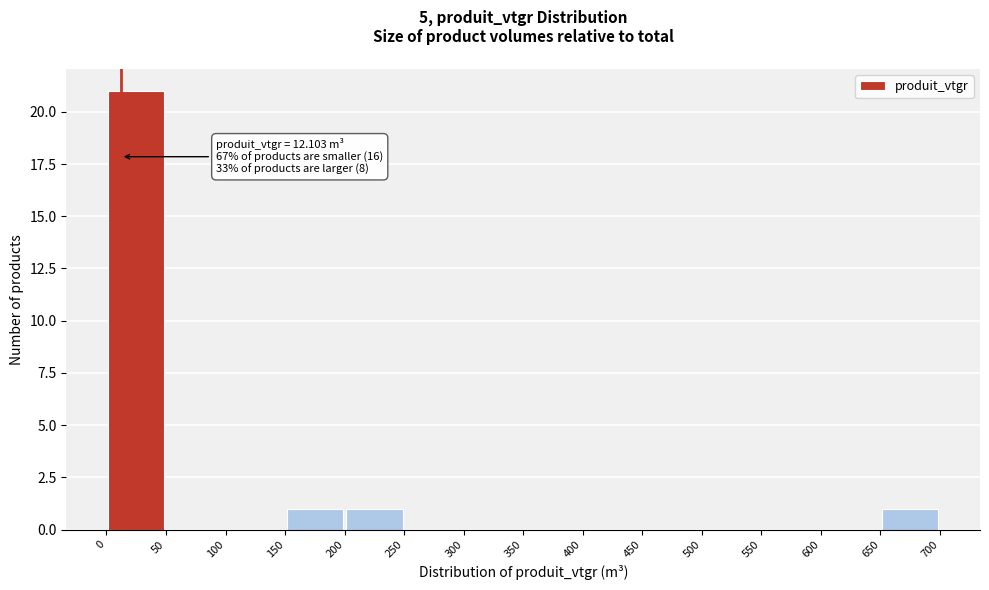

Which range on the x-axis has the tallest bar?

0 to 50